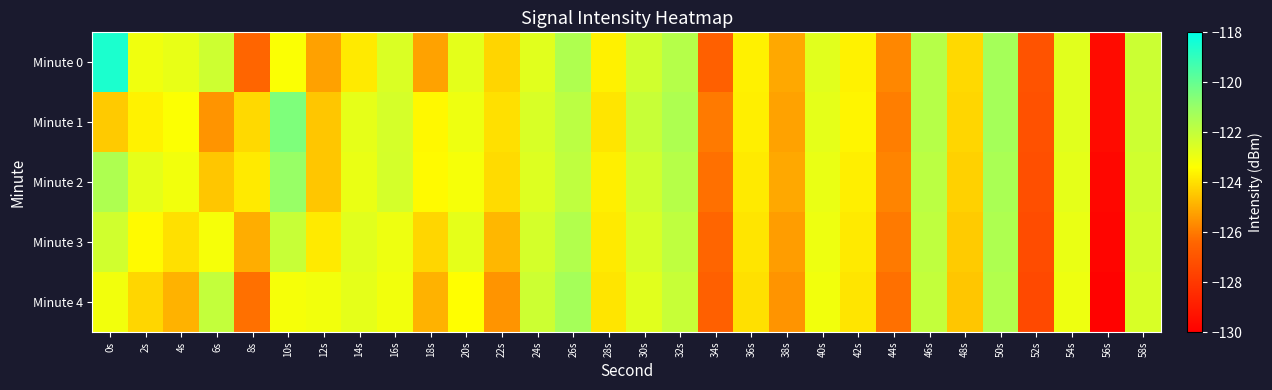

List the series in order of their peak value, lowest first.

Minute 3, Minute 4, Minute 2, Minute 1, Minute 0